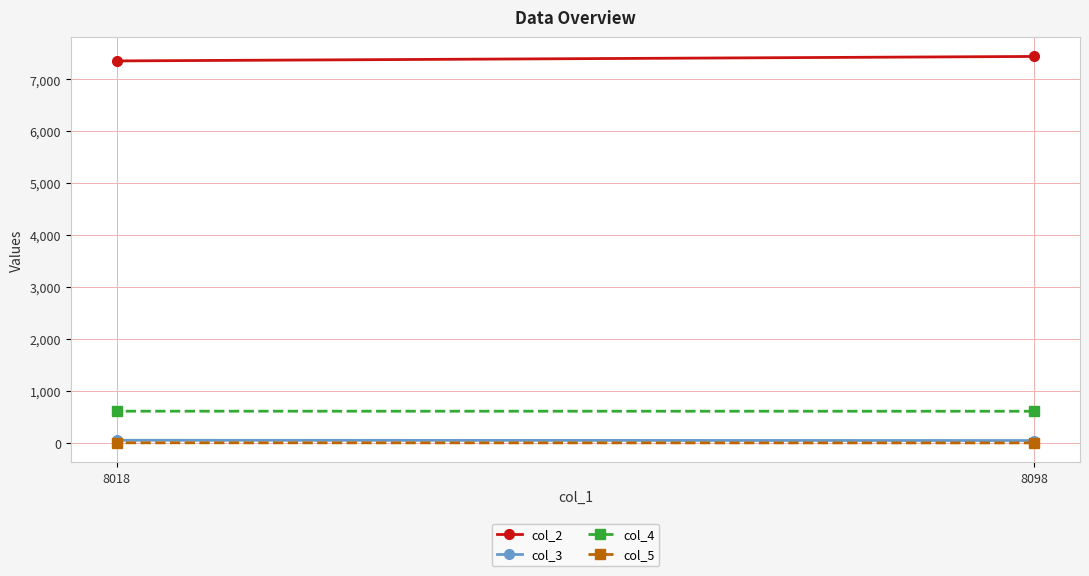

Is this an area chart (filled region under the line)?

No